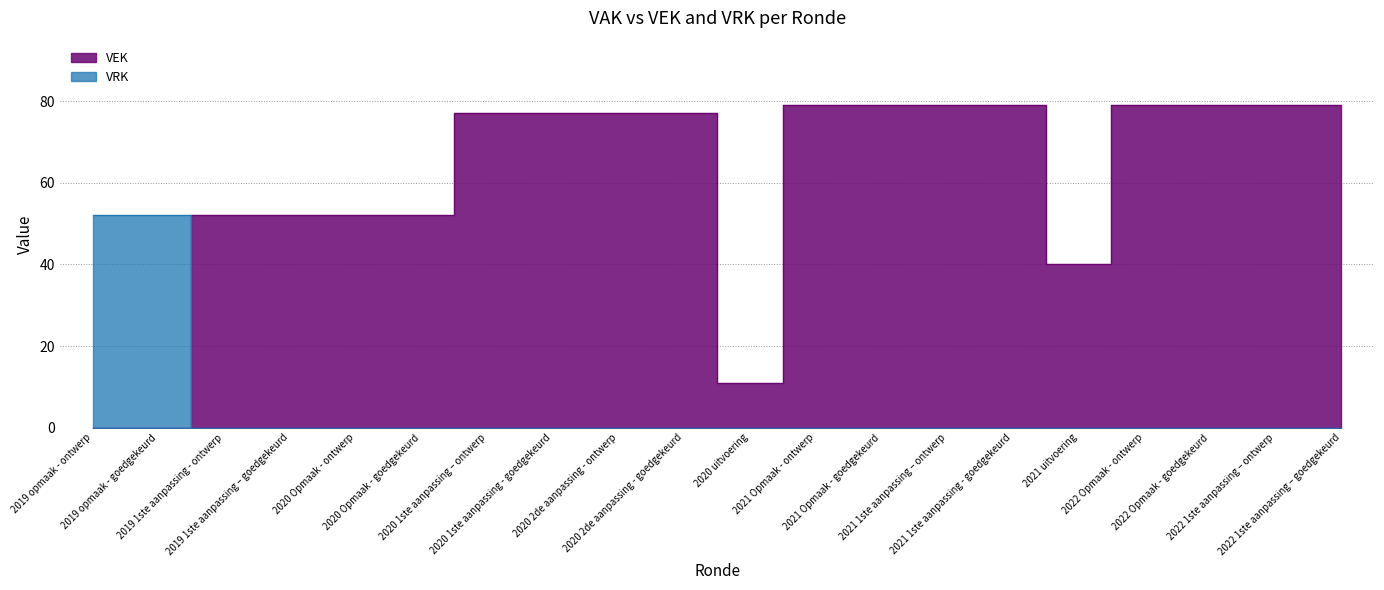

At which label is VRK closest to 26?

2019 opmaak - ontwerp